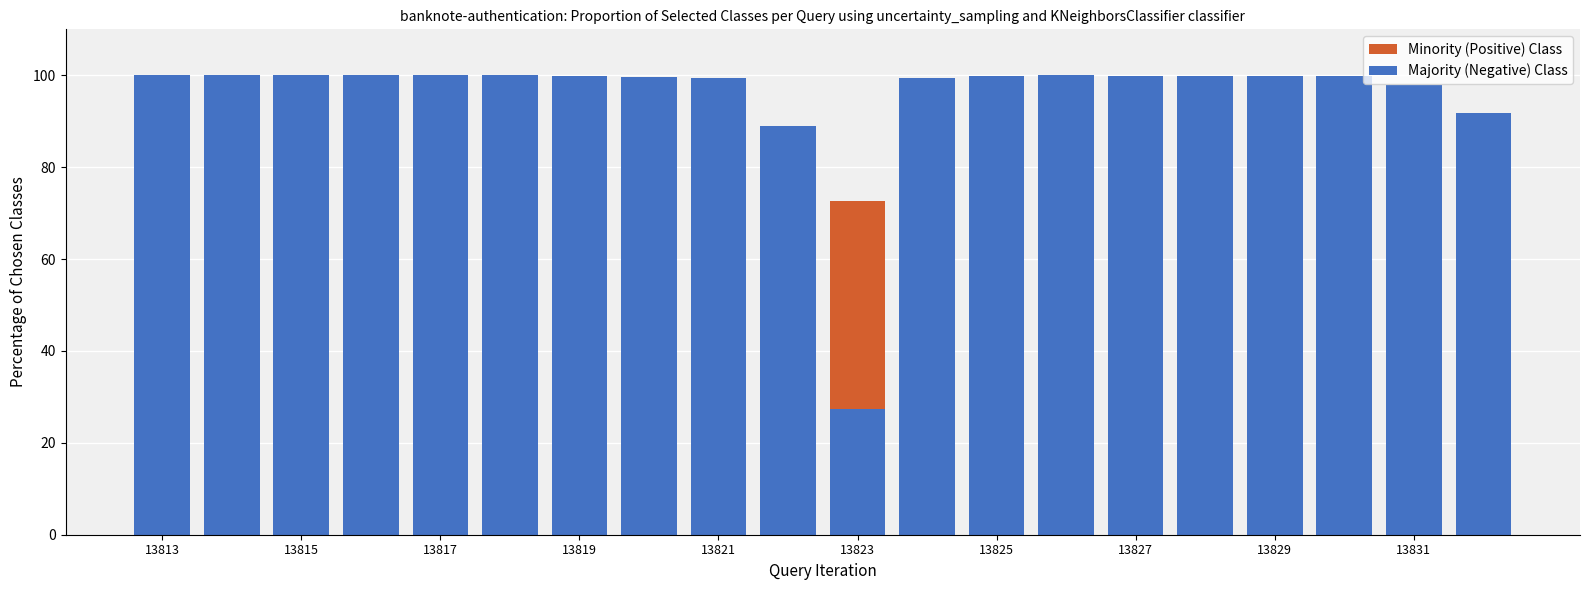

What is the spread (max minus min) of values at 15?

99.8